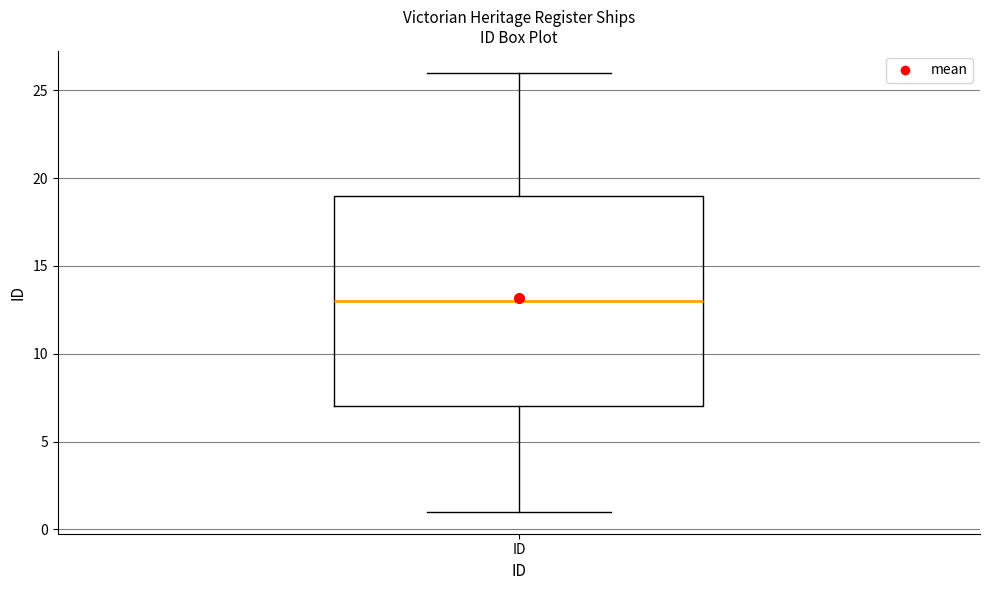

Transcribe this box plot: give where the median line is, the range the box spans, and where the two whiskers end, as read against the y-axis. The values are not printed on the chart, so give them approximately, as read against the axis.

median 13, box 7 to 19, whiskers 1 to 26